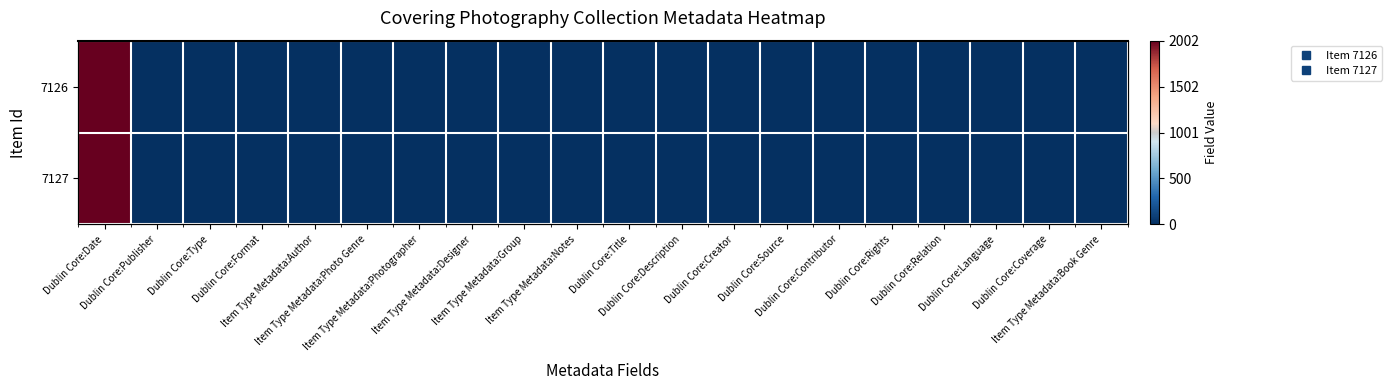

Which series has the widest spread of values?

7126